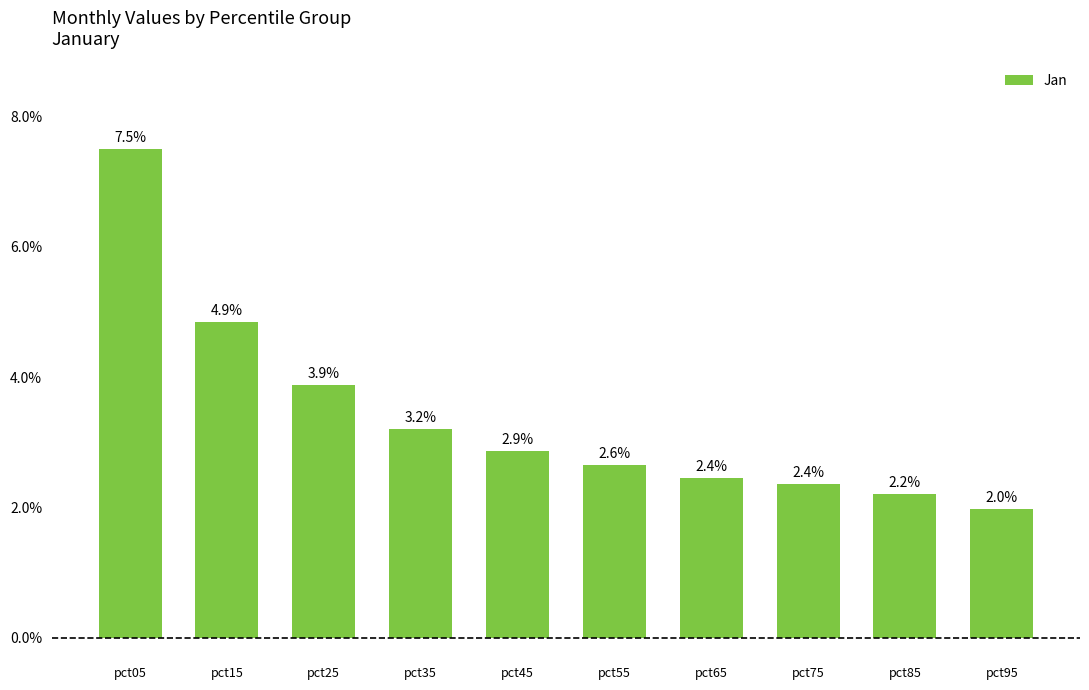

What is the average value?

3.4